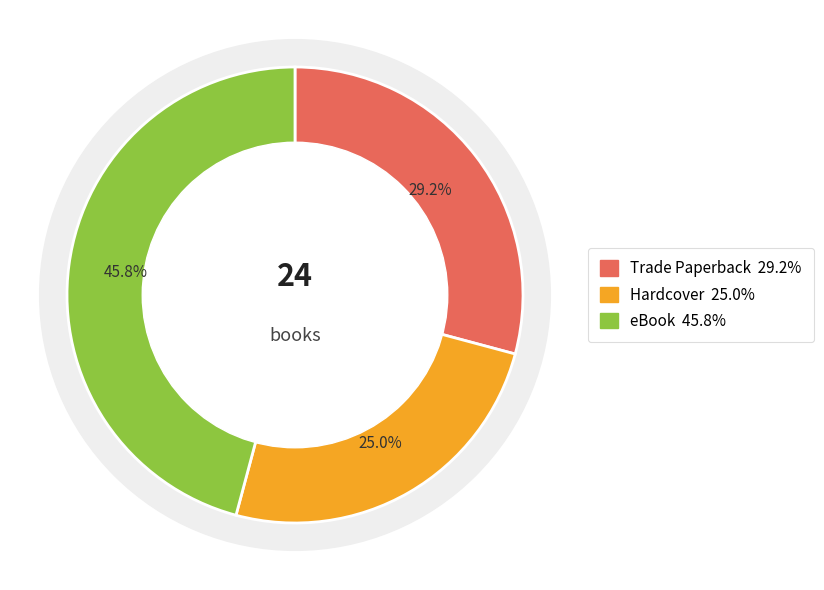

What percentage is NOT represented by Hardcover?

75.0%